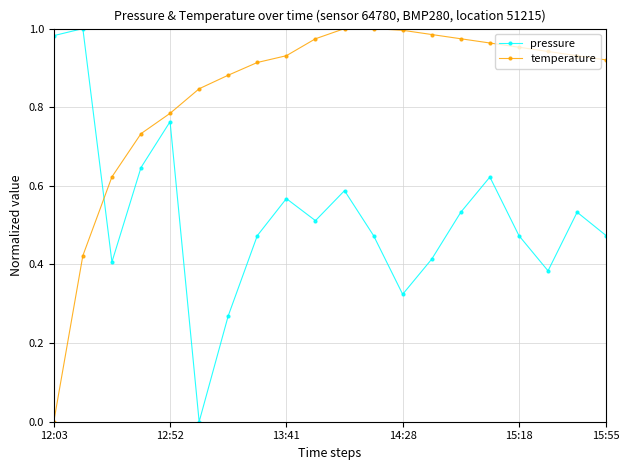

Rank the series by their average value, from highest to lowest.

temperature, pressure